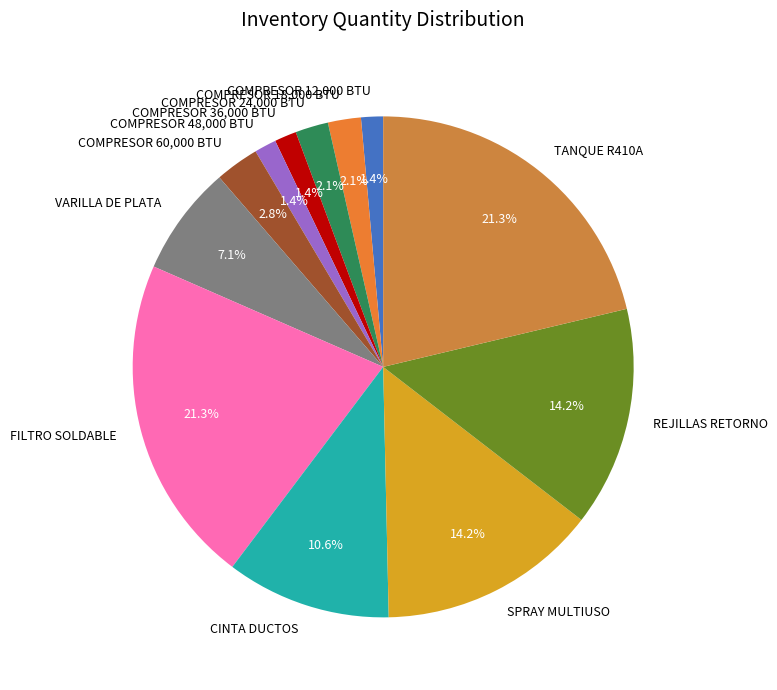

To the nearest percent, what percentage of the pie is TANQUE R410A?

21%